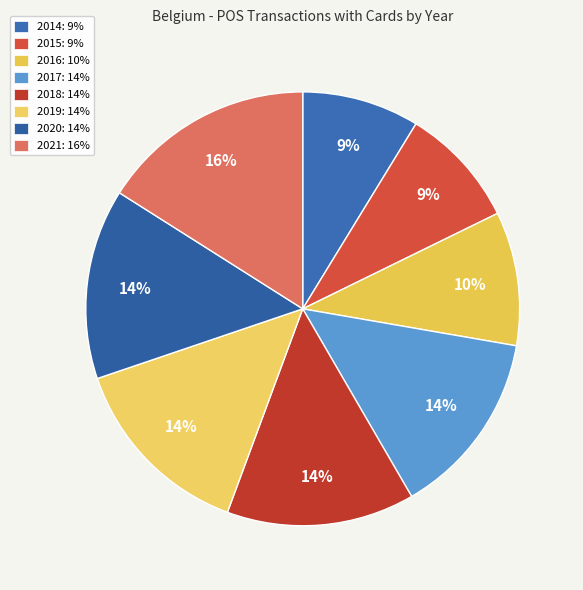

Count the number of slices in the pie.

8